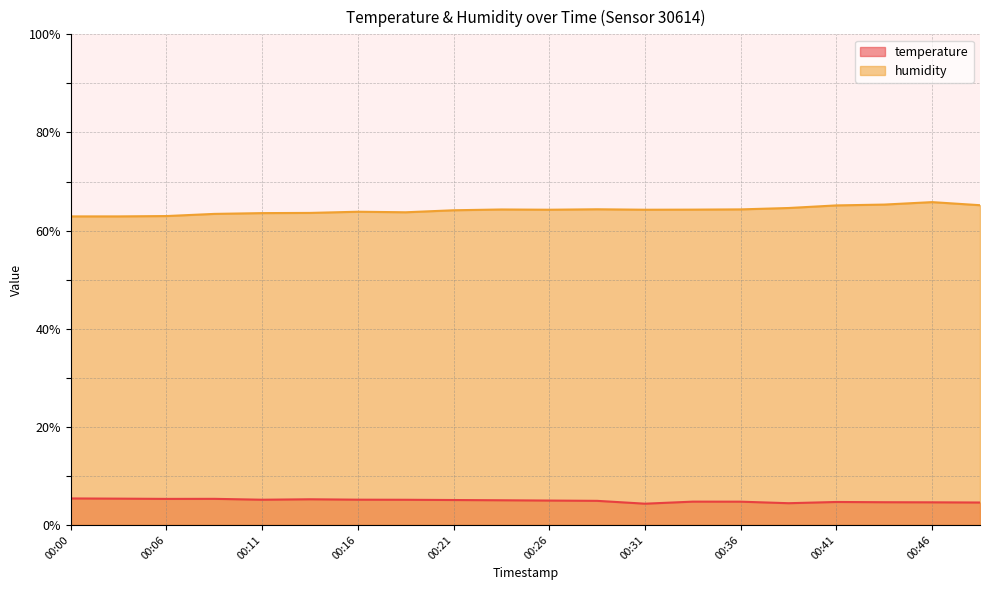

The value of humidity at 00:23 is 26.2. True or false?

False